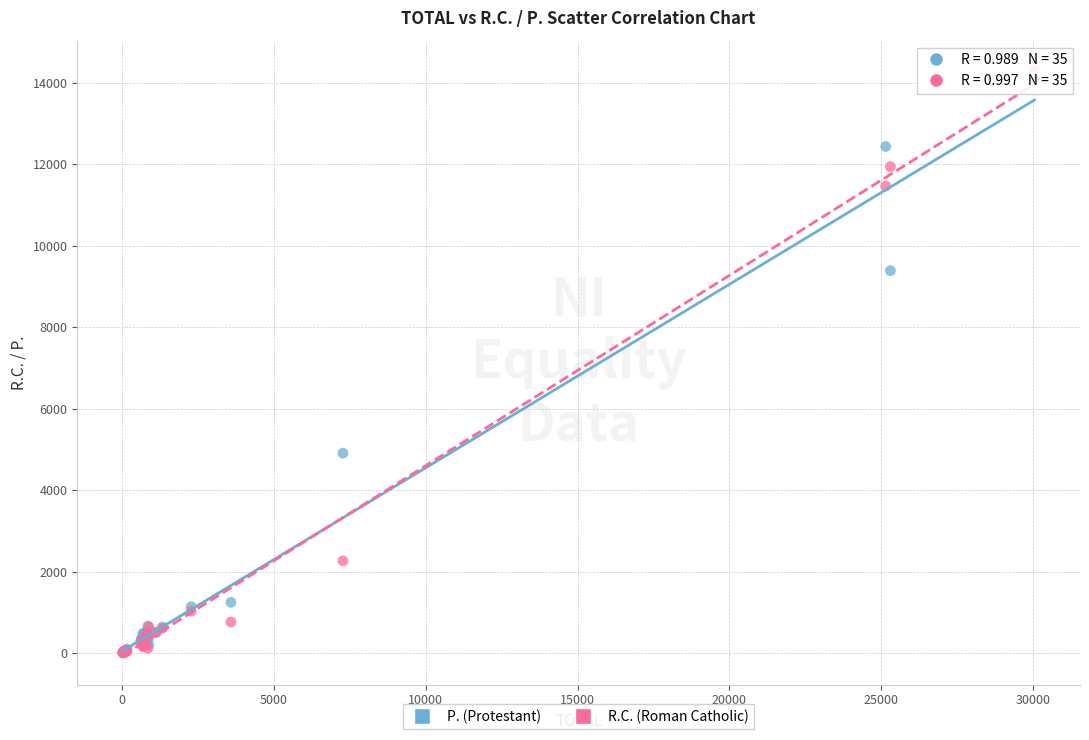

Which series reaches the maximum Y coordinate?

R.C. (Roman Catholic)